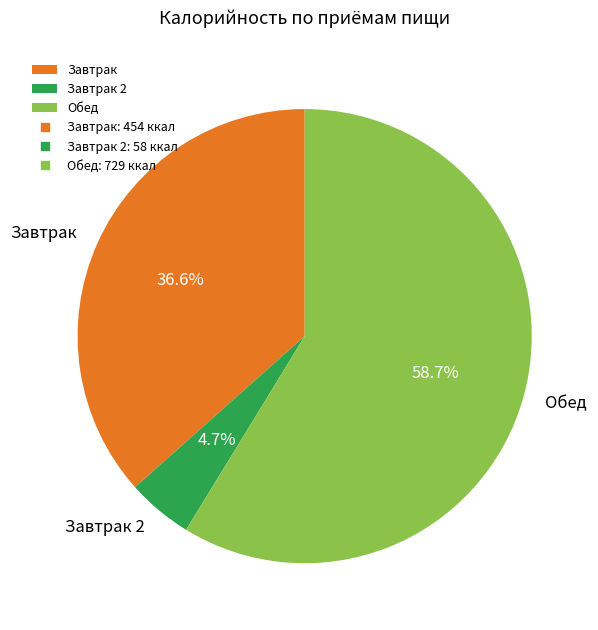

How many segments does this pie chart have?

3